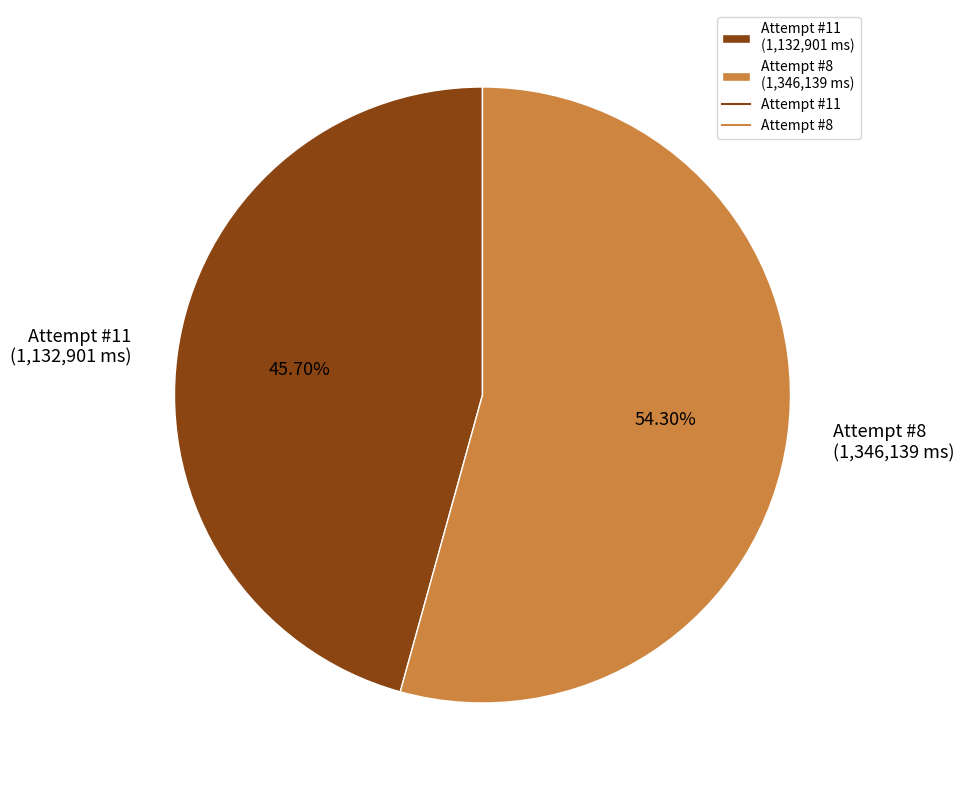

Which slice is the smallest?

Attempt #11